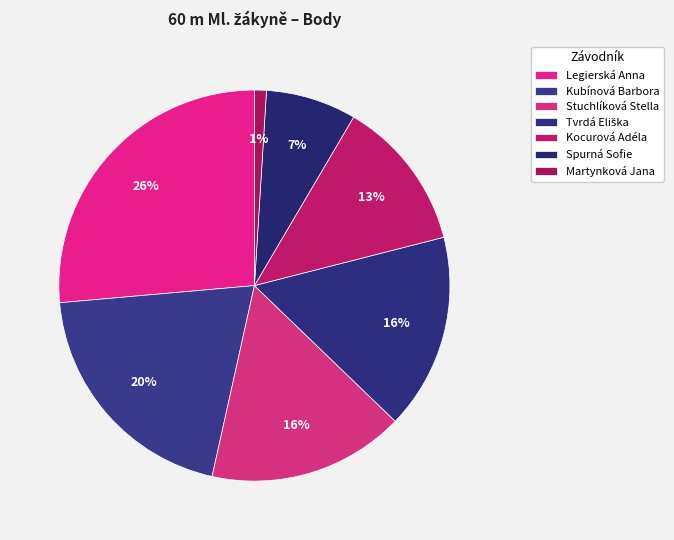

Count the number of slices in the pie.

7